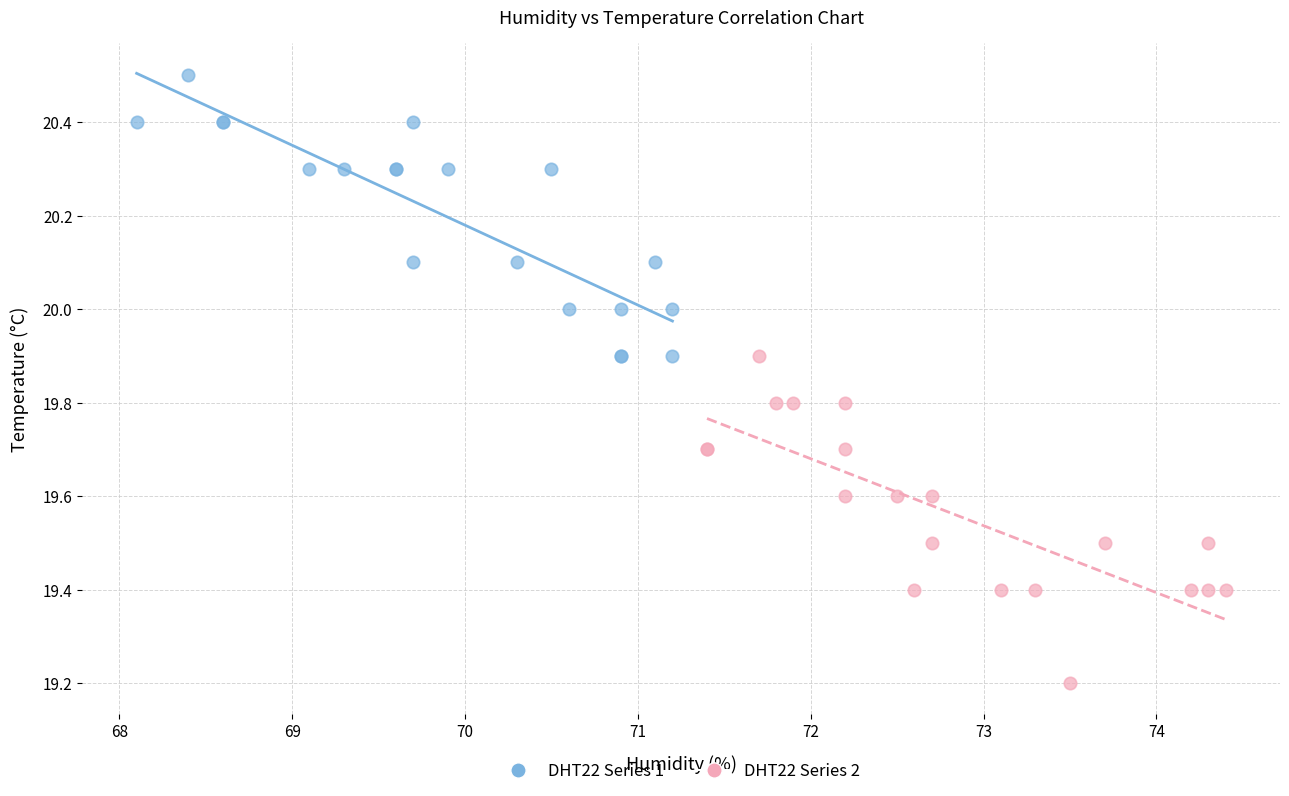

Which series has the widest spread of Y values?

DHT22 Series 2